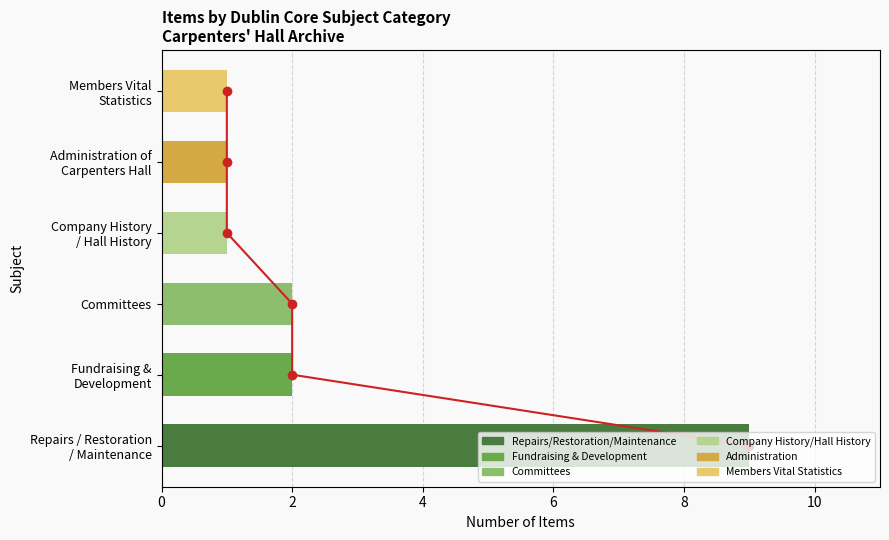

What is the difference between the maximum and minimum values in the Item Count series?

8